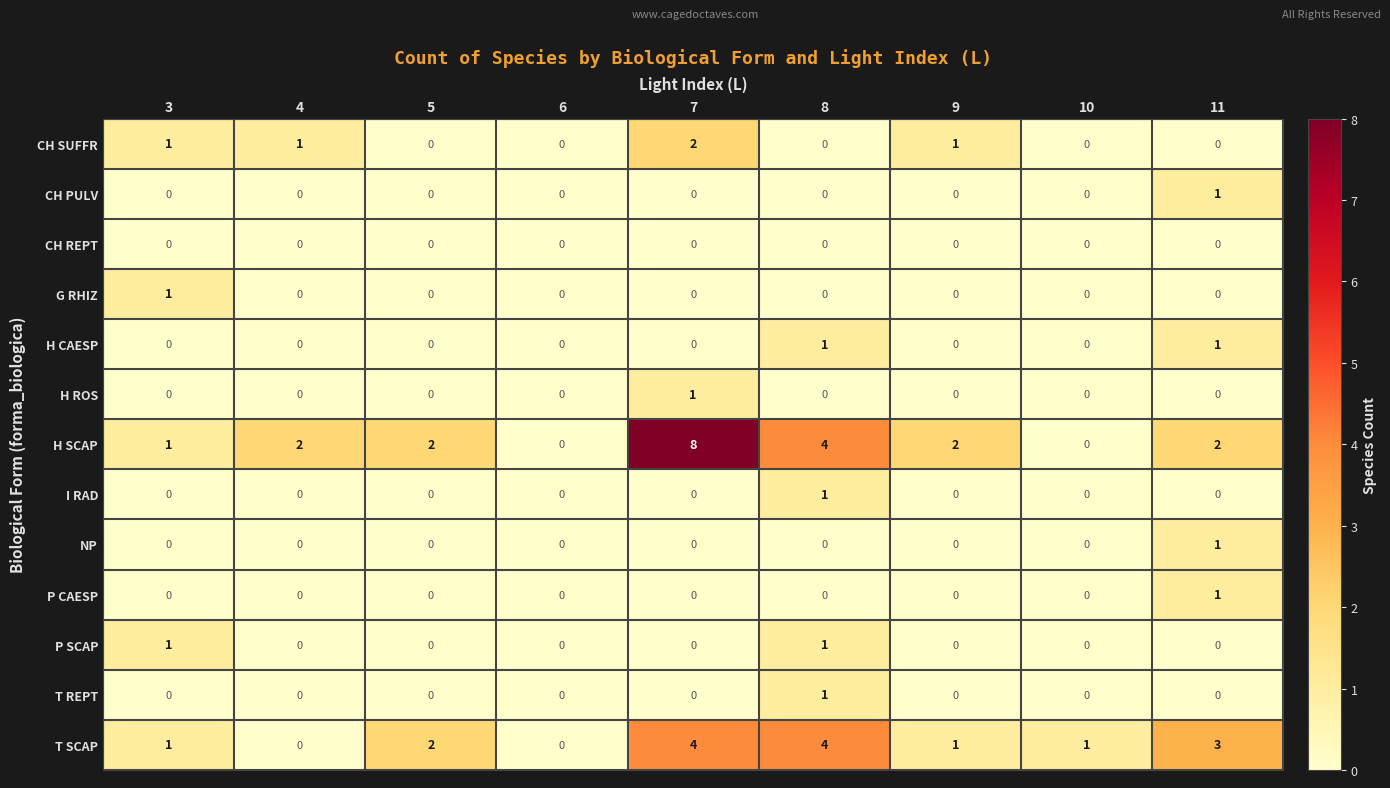

Count the I RAD values in the range 0 to 1.

9